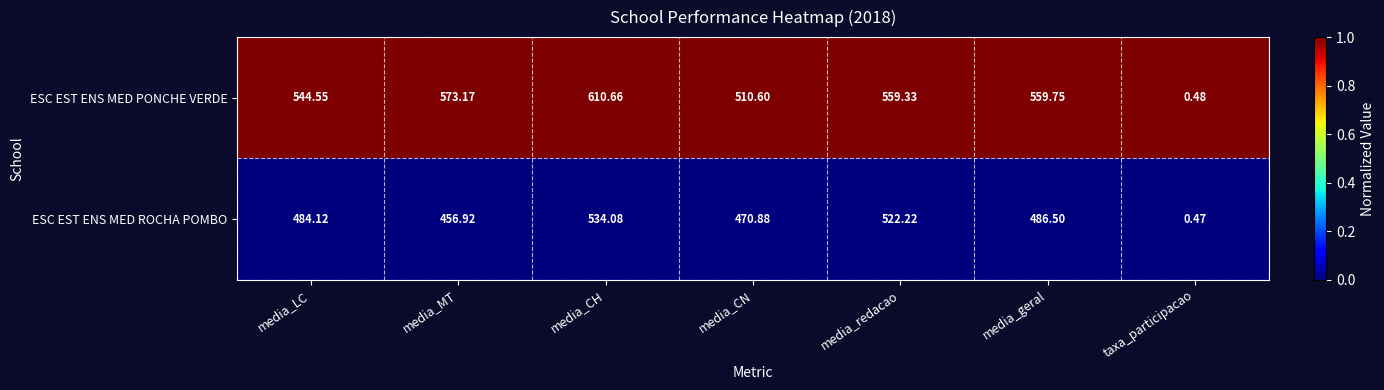

At which label is ESC EST ENS MED ROCHA POMBO closest to 267?

media_MT